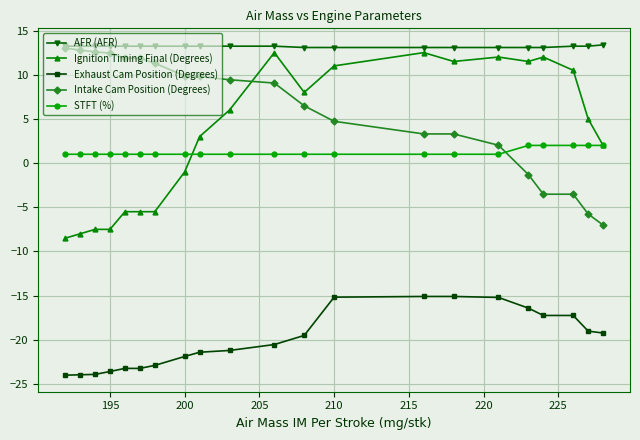

How many times do Intake Cam Position (Degrees) and Ignition Timing Final (Degrees) cross each other?

1